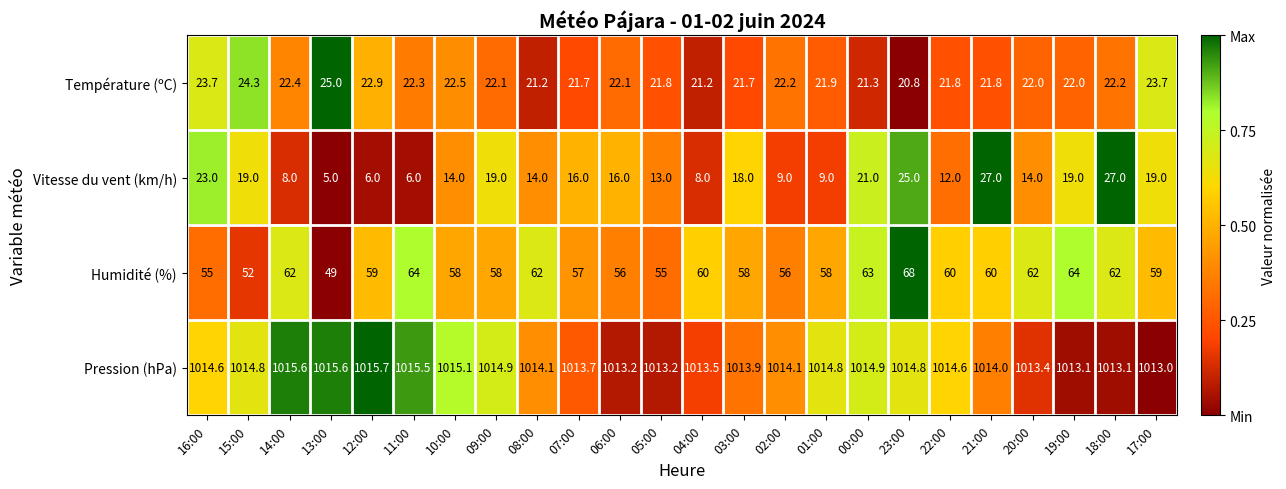

True or false: Température (ºC) has a value of 9.2 at 15:00.

False